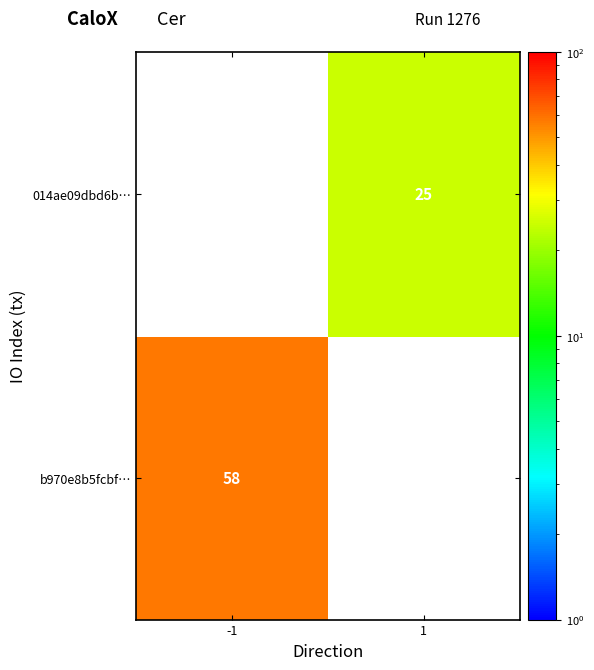

How many categories are shown in the chart?

2